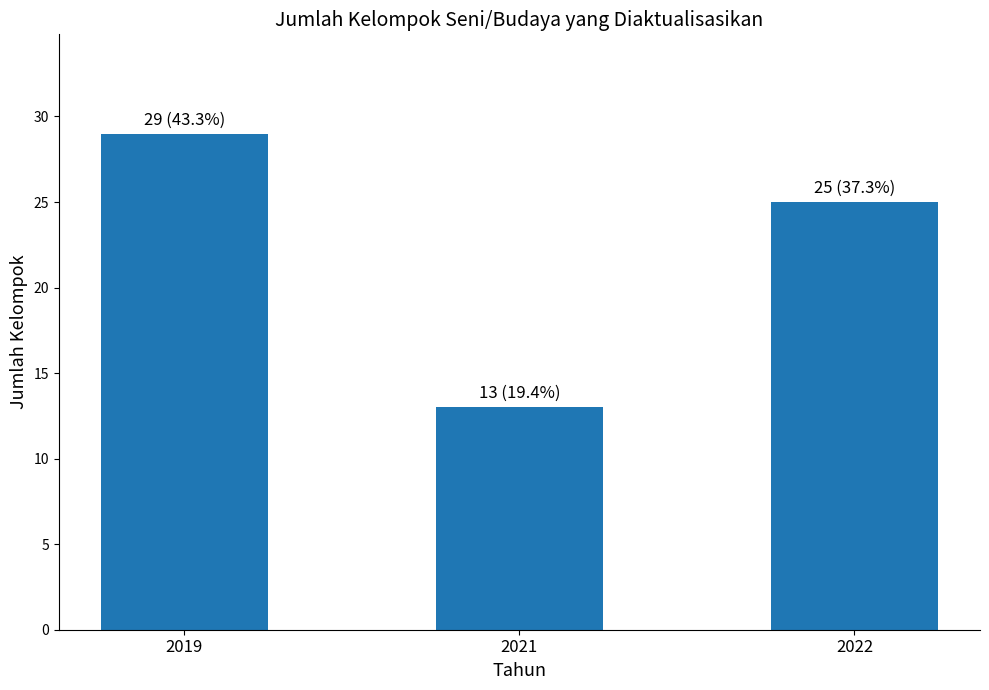

What is the difference between the second highest and minimum values?

12